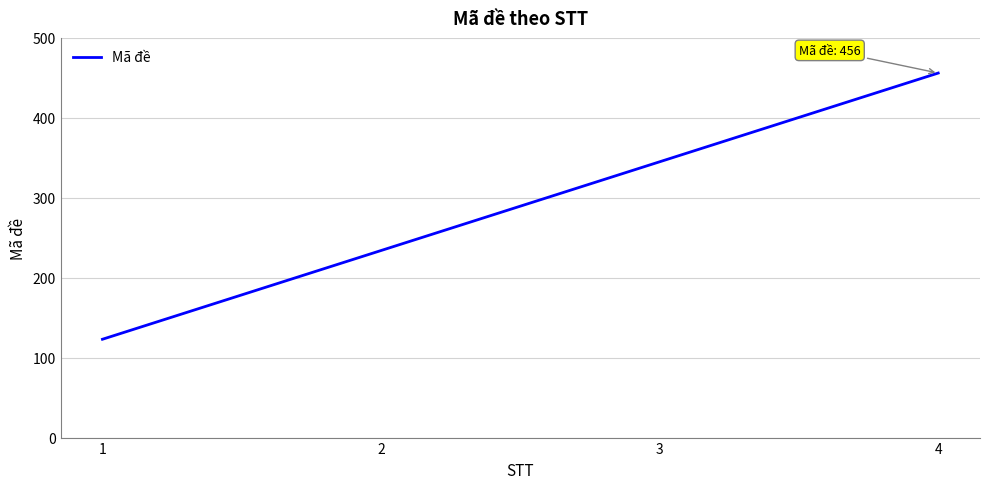

Rank the categories by value from lowest to highest.

1, 2, 3, 4